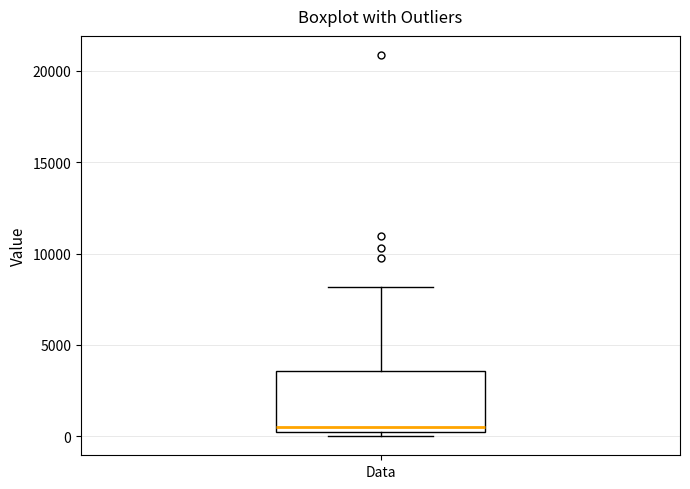

Transcribe this box plot: give where the median line is, the range the box spans, and where the two whiskers end, as read against the y-axis. The values are not printed on the chart, so give them approximately, as read against the axis.

median 500 (just above the box's lower edge), box 500 to 3500, whiskers 0 to 8000